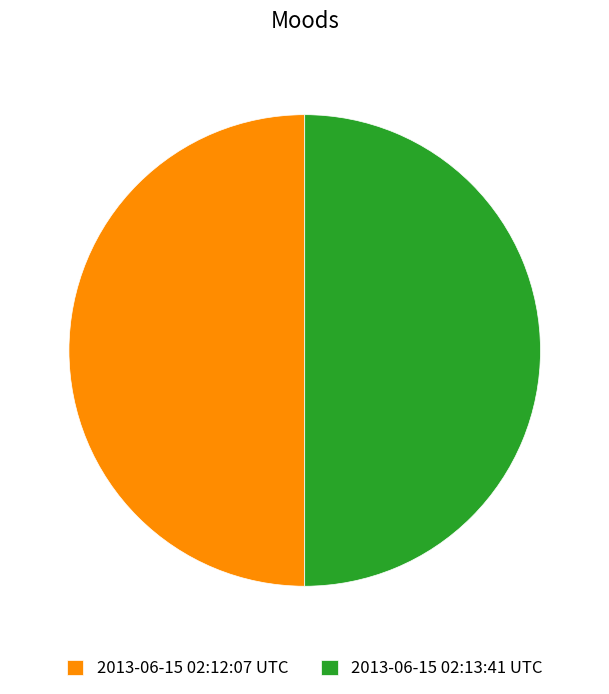

Is it true that 2013-06-15 02:13:41 UTC is 50% of the pie?

True